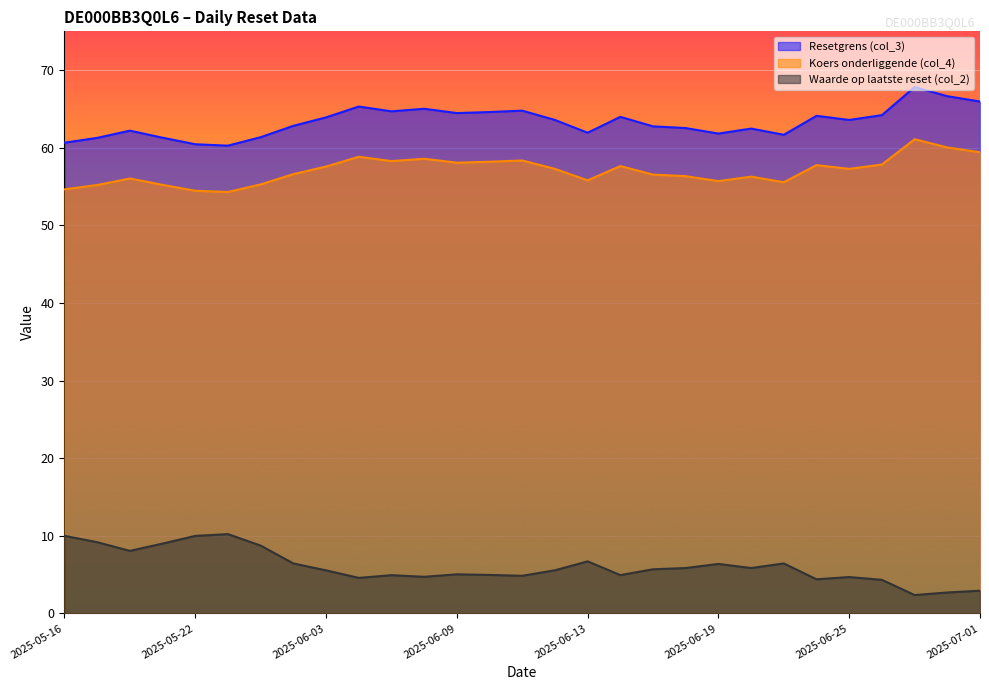

At which category is the sum across all series the highest?

2025-06-27